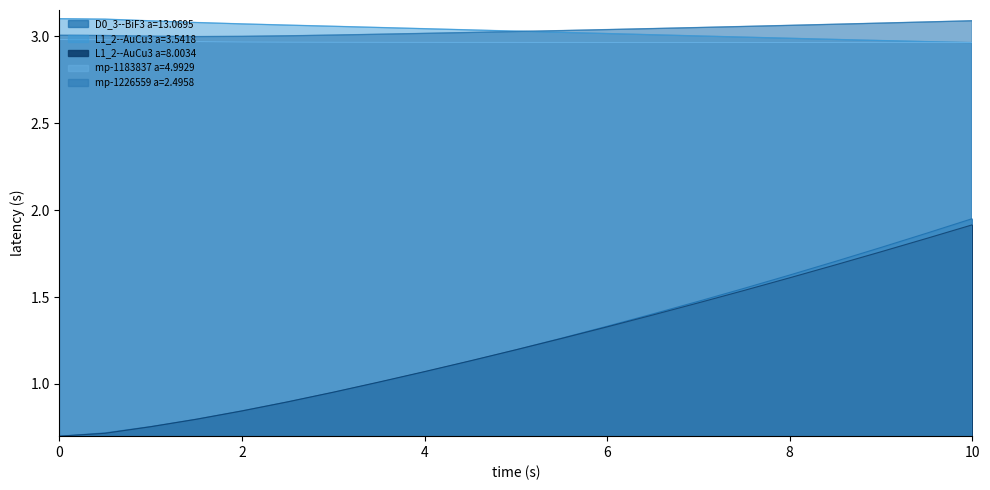

What is the lowest value of the L1_2--AuCu3 a=8.0034 series?

0.7